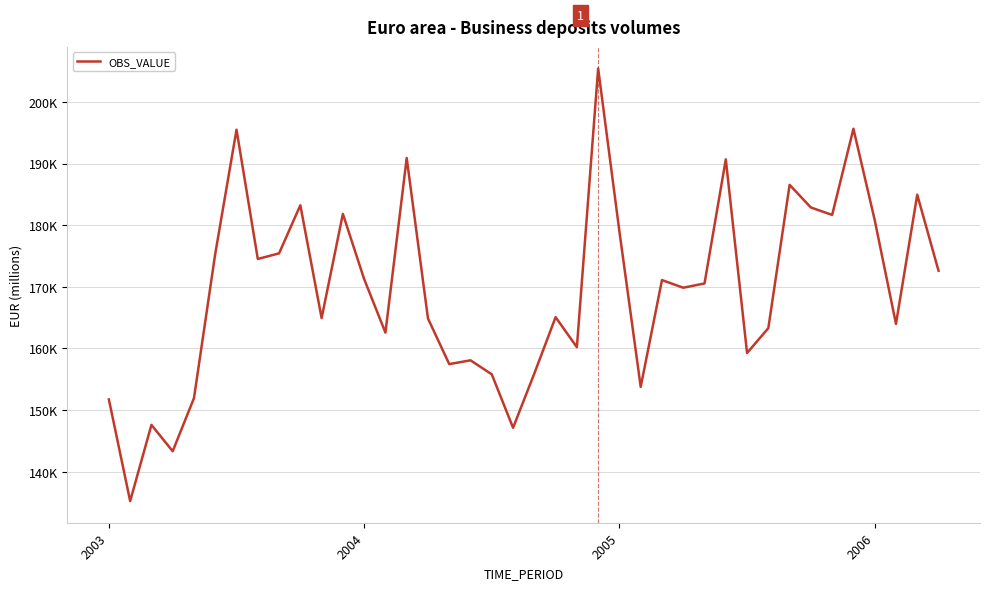

Where does the data first go above 170554?

5